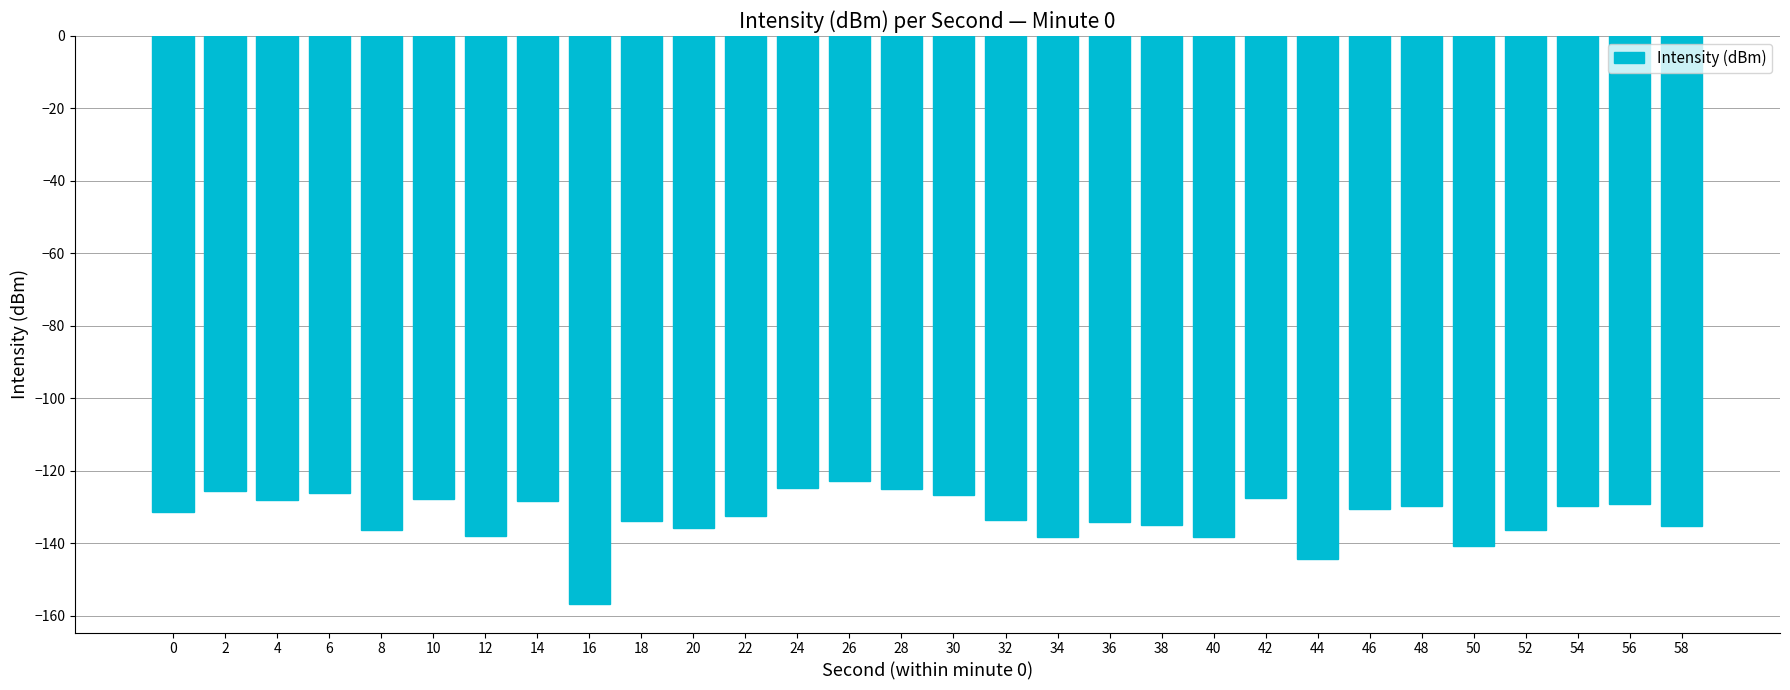

How many data points does each series have?

30